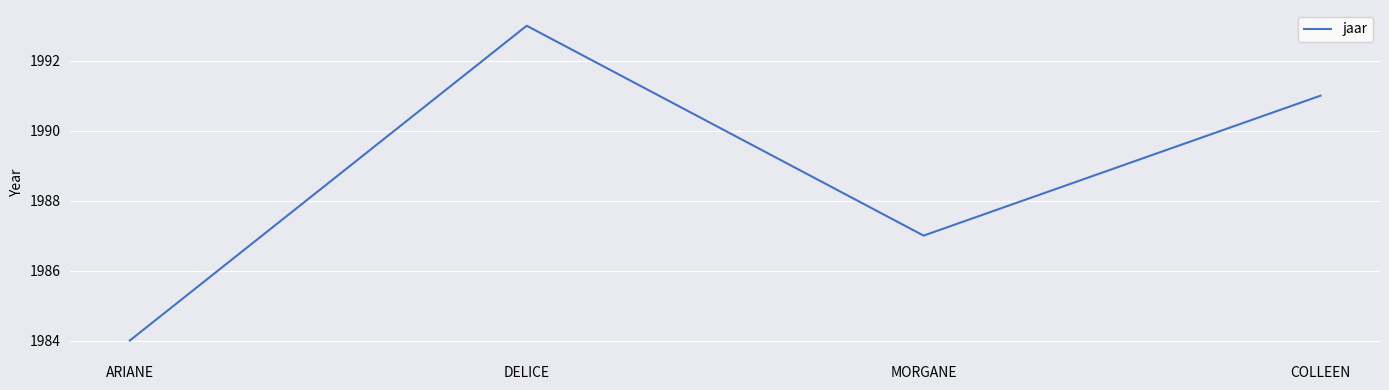

What position from the right is DELICE?

3